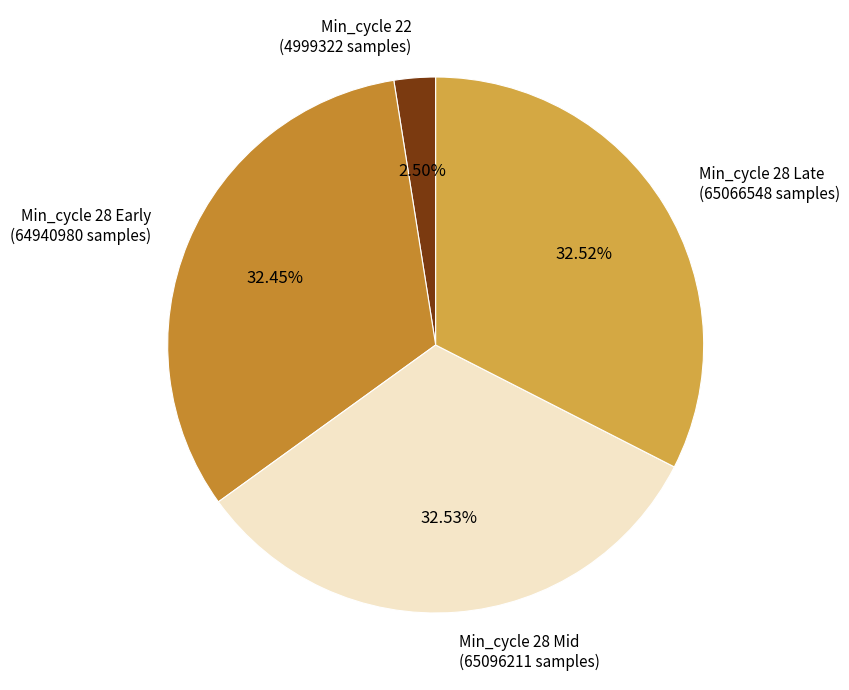

Is the sum of Min_cycle 22 (4999322 samples) and Min_cycle 28 Mid (65096211 samples) greater than half?

No